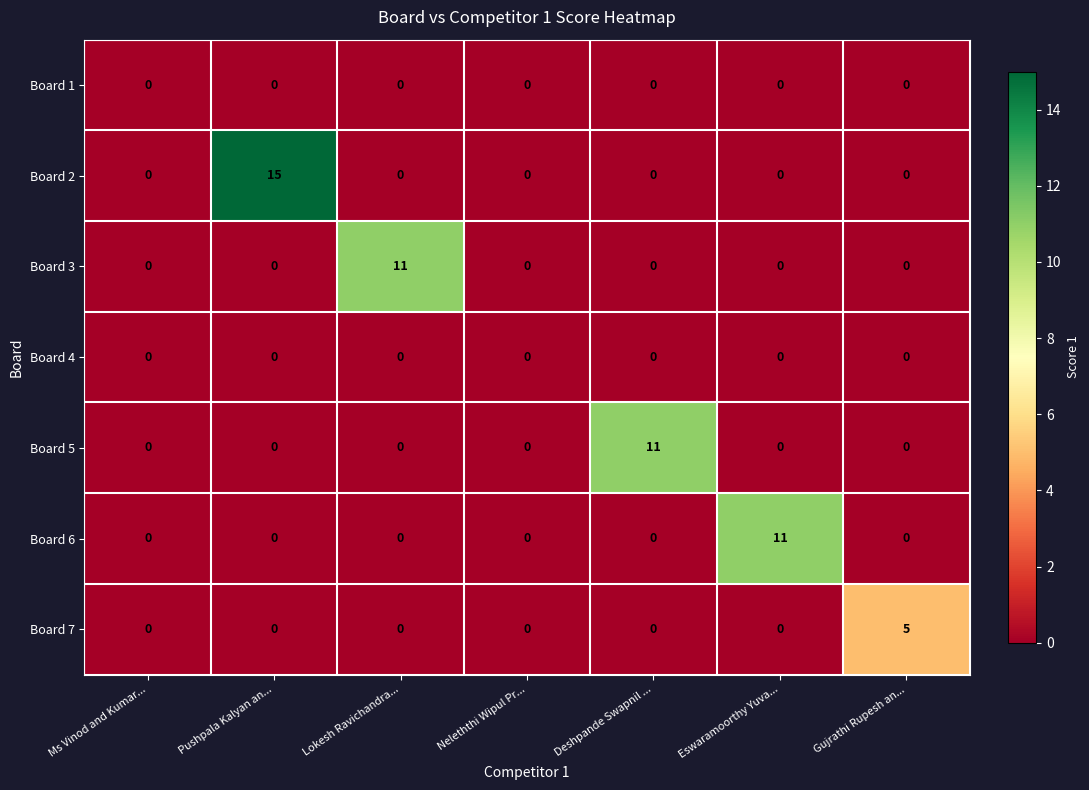

Count the number of data series in this chart.

7